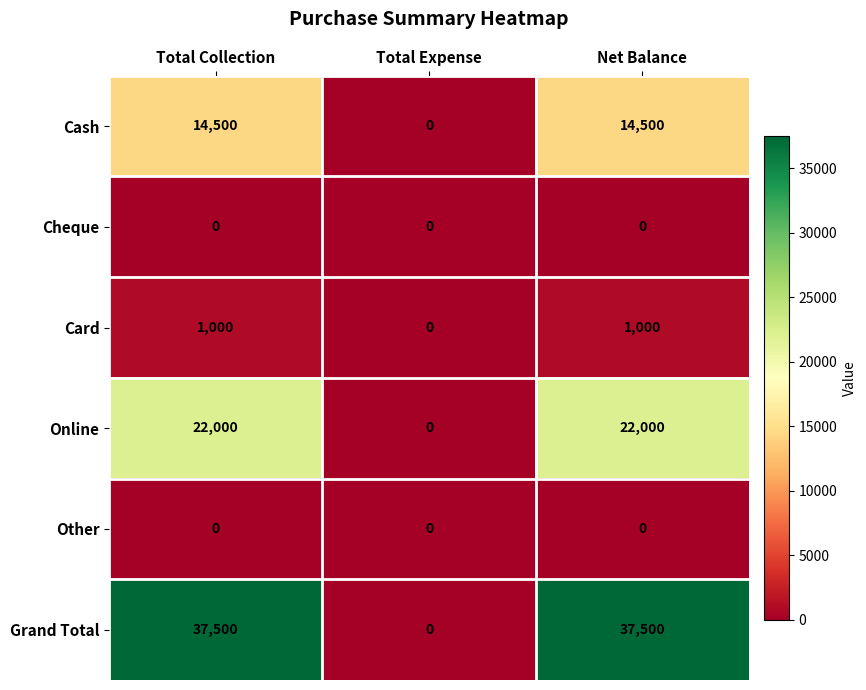

What is the greatest value displayed?

37500